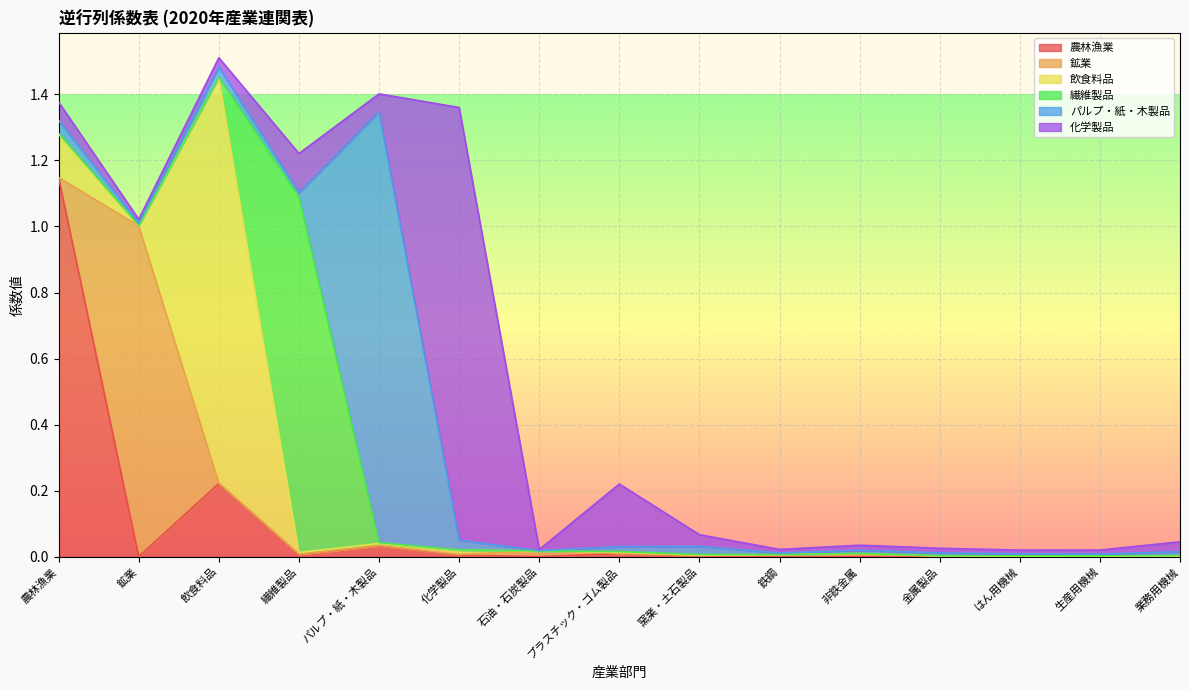

True or false: 化学製品 has a value of 0.0 at 窯業・土石製品.

True